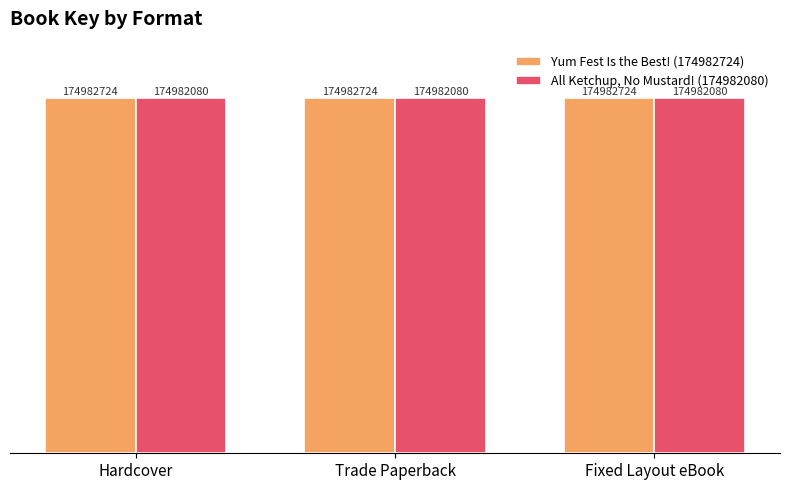

What is the sum of all All Ketchup, No Mustard! (174982080) values?

524946240